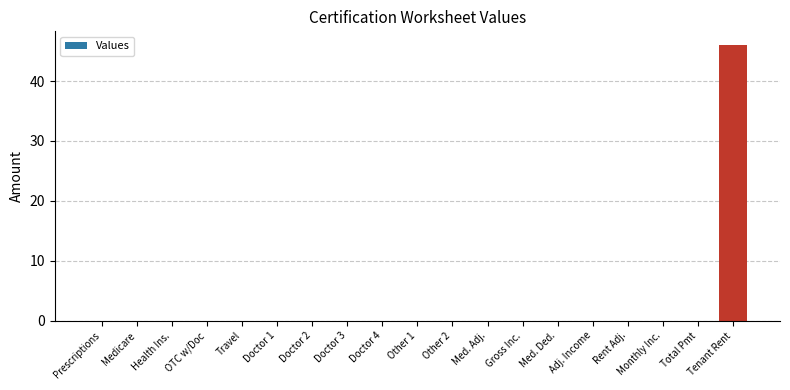

Is it true that the value at Gross Inc. is 0?

True